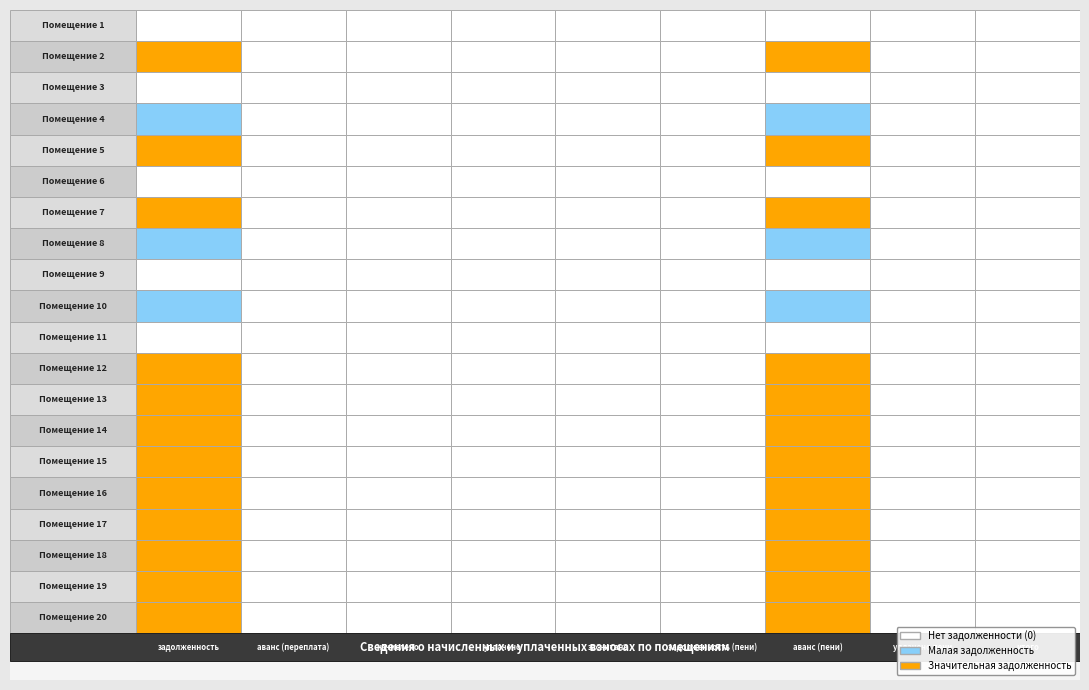

Rank the series at 7 from highest to lowest value.

1, 7, 2, 3, 4, 5, 6, 8, 9